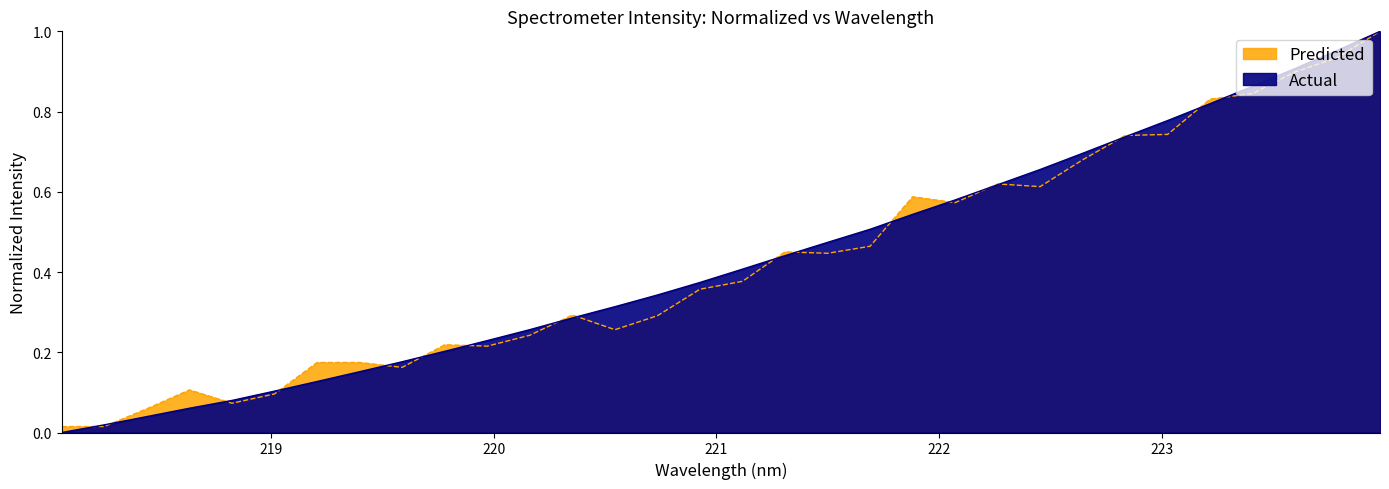

Reading right to left, transcribe all the data shown in this chart.

1.0	1.0	0.9	0.9	0.8	0.8	0.7	0.7	0.7	0.6	0.6	0.5	0.5	0.5	0.4	0.4	0.4	0.3	0.3	0.3	0.3	0.2	0.2	0.2	0.2	0.1	0.1	0.1	0.1	0.0	0.0	0.0